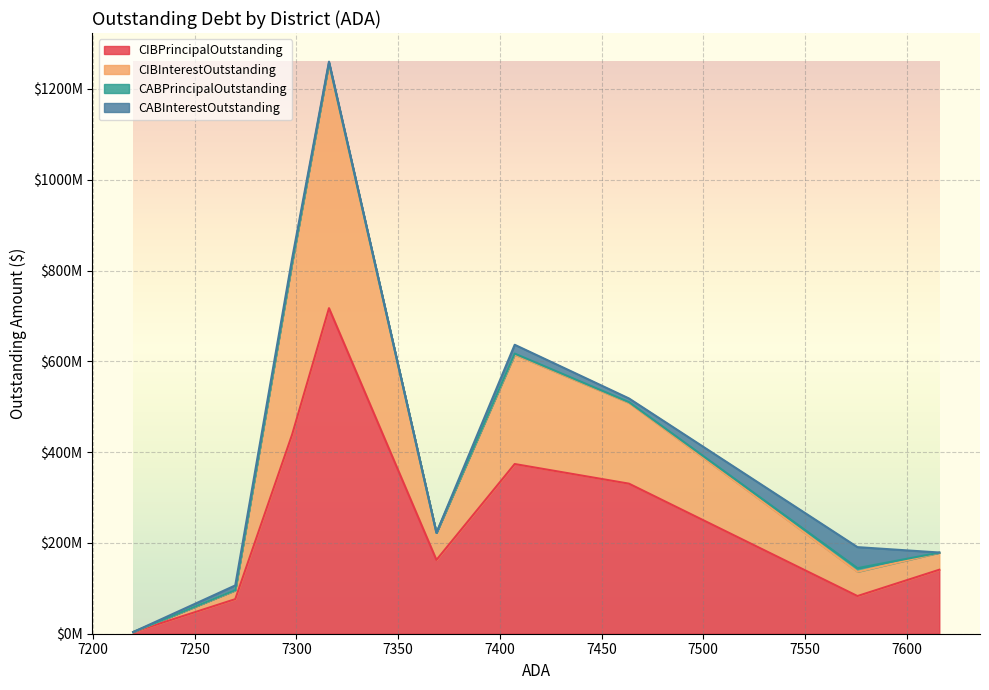

The CIBPrincipalOutstanding series shows 73664420.0 at San Marcos CISD. True or false?

False